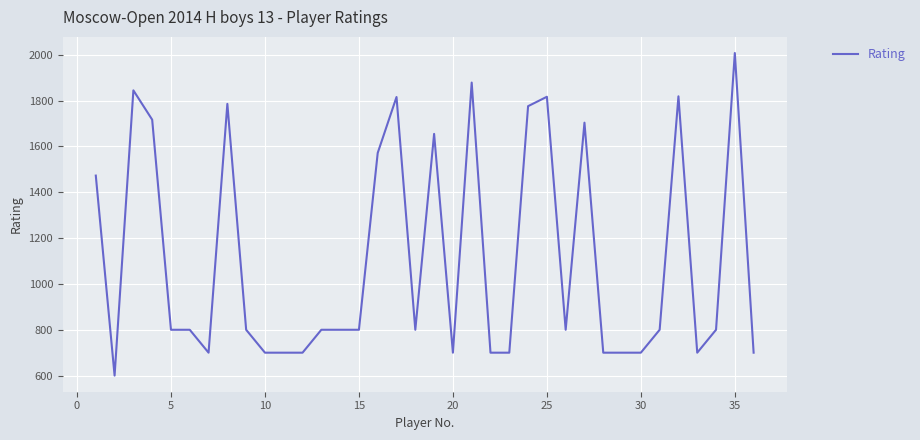

What is the difference between the maximum and minimum values?

1408